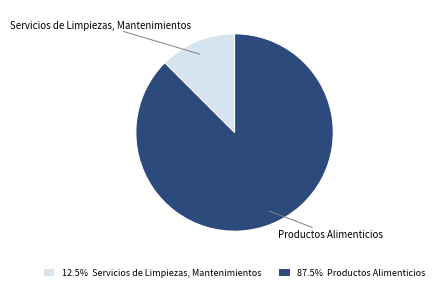

Approximately how many times larger is the value at 87.5% Productos Alimenticios compared to 12.5% Servicios de Limpiezas, Mantenimientos?

7.0